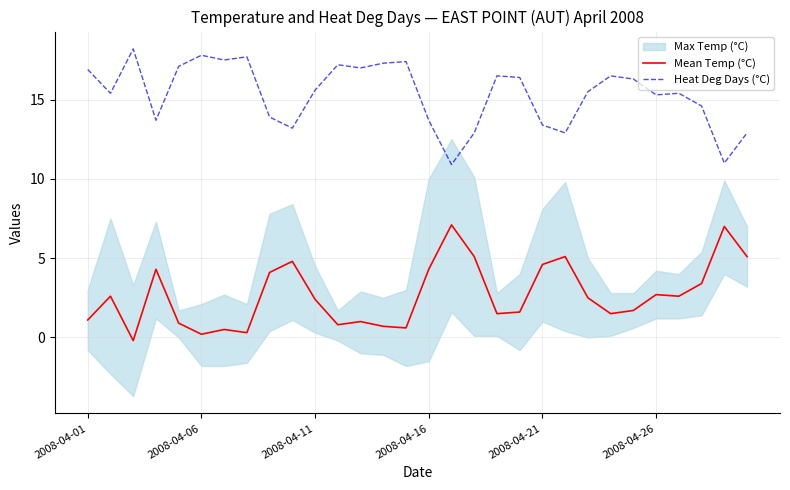

True or false: Mean Temp (°C) has a value of 2.0 at 2008-04-16.

False